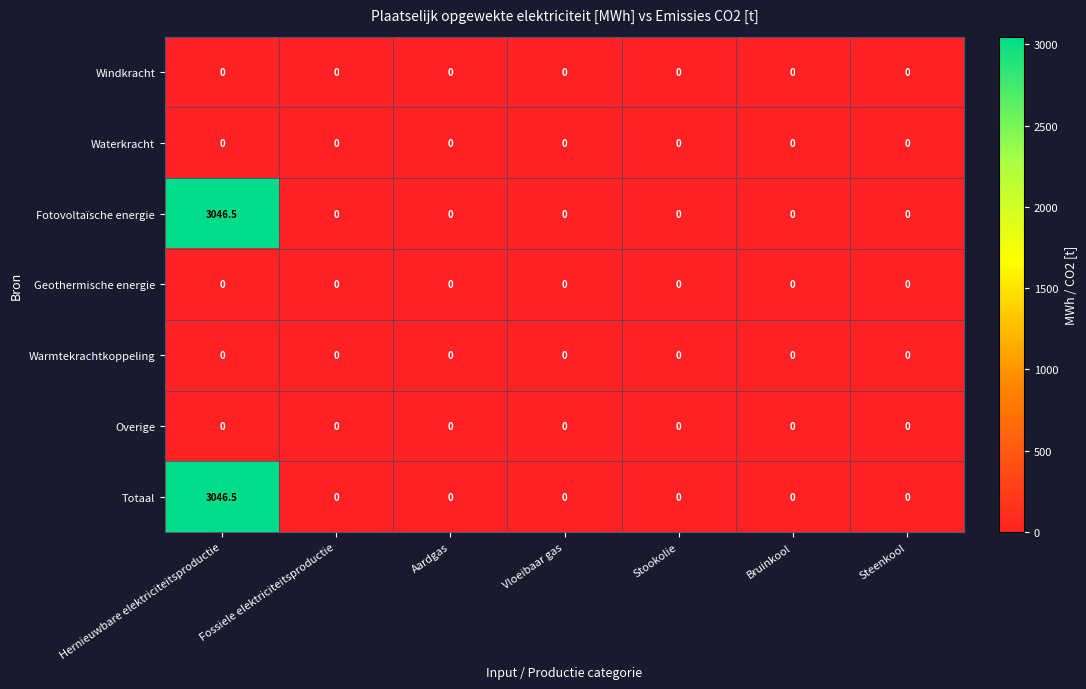

What is the difference between the highest and lowest values at Hernieuwbare elektriciteitsproductie?

3046.5